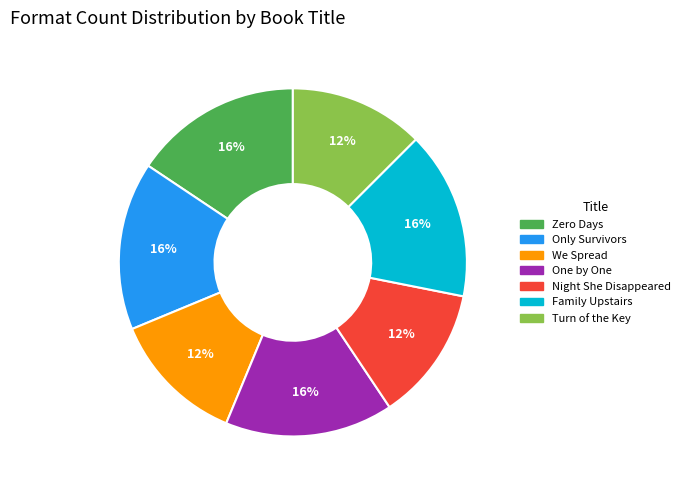

Is One by One the majority of the pie?

No